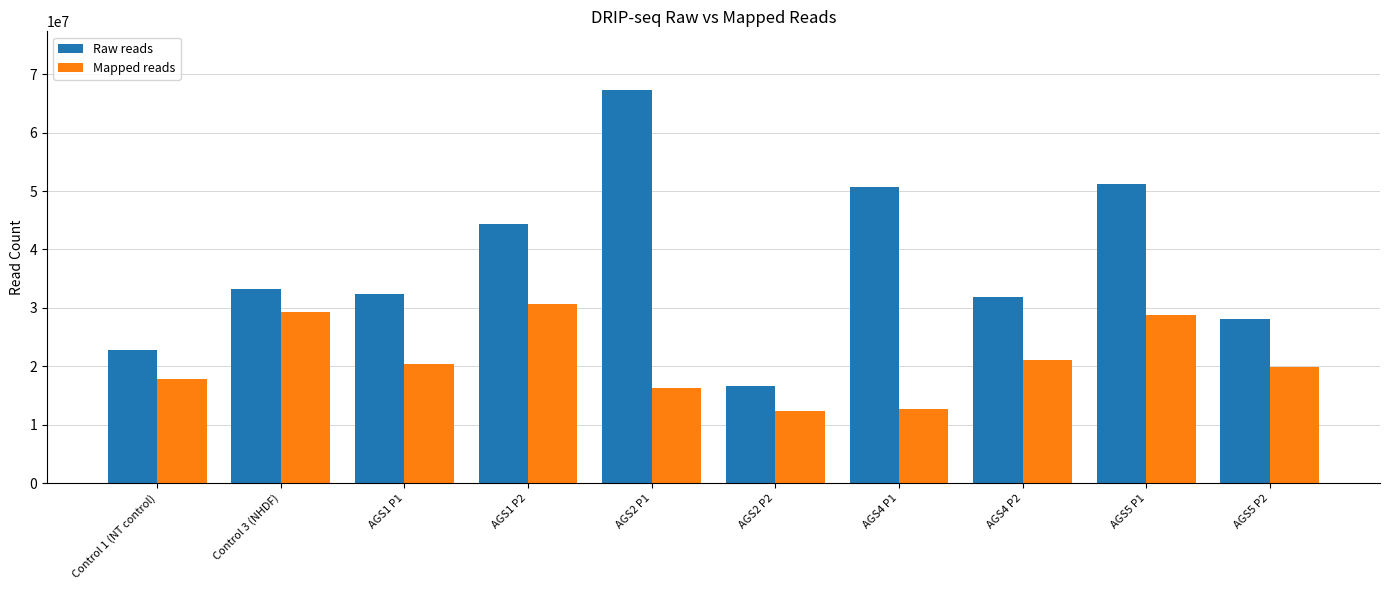

Rank the series at AGS2 P2 from lowest to highest value.

Mapped reads, Raw reads